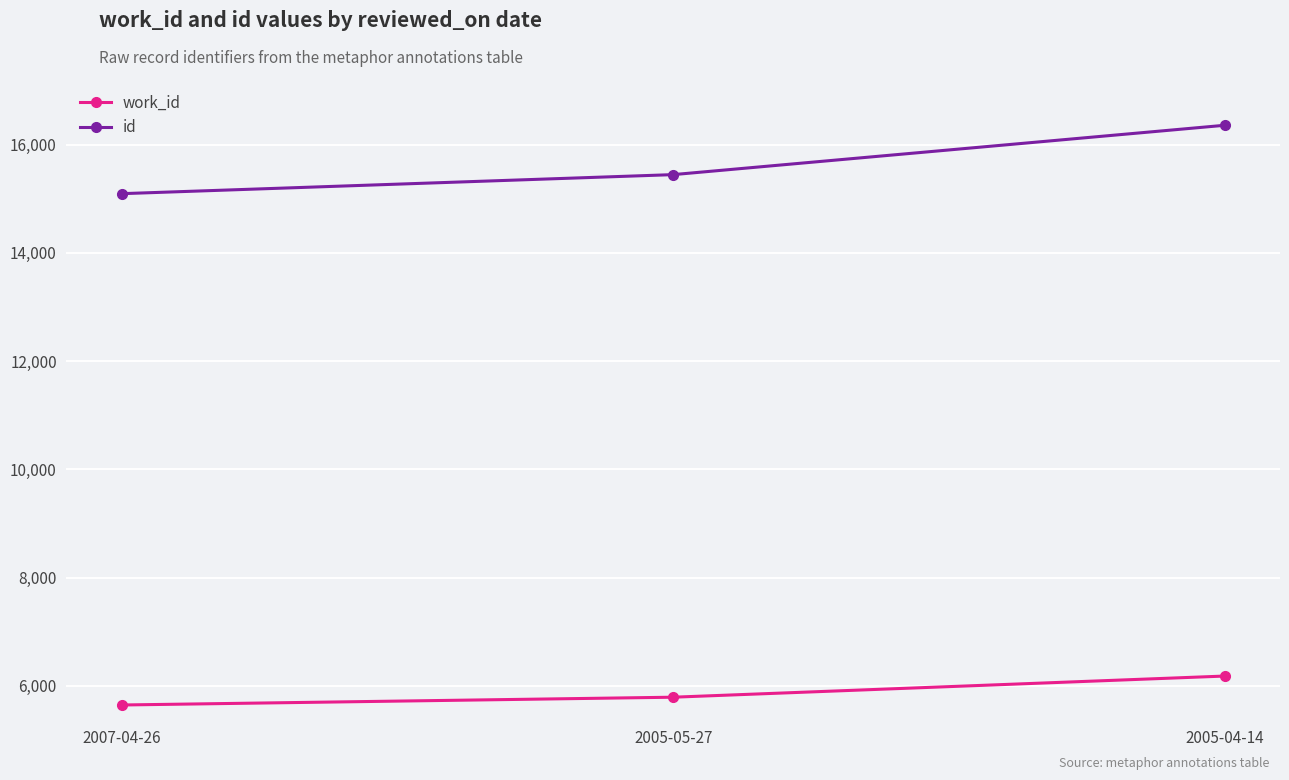

What are all the series names shown in the legend?

work_id, id